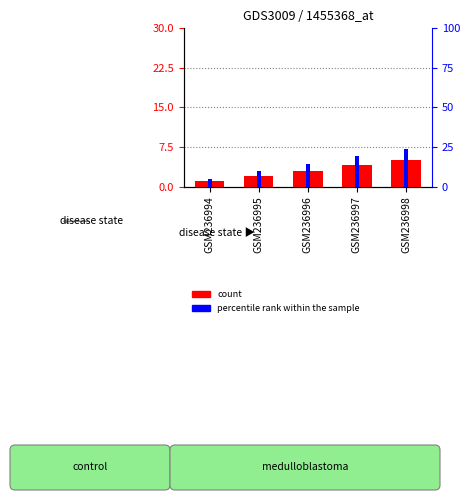

What is the value of the percentile rank within the sample bar at the 1st from the left?

5